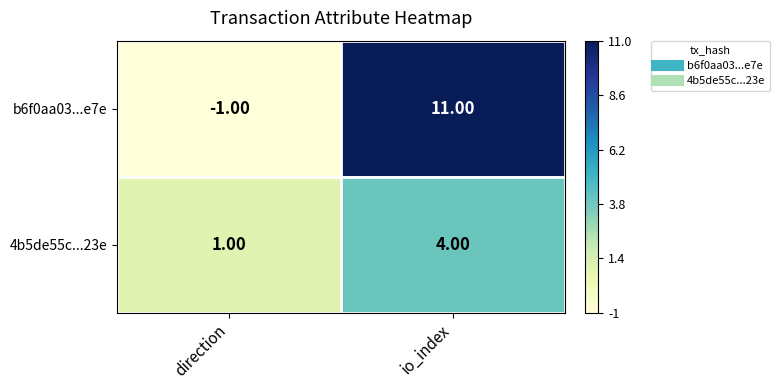

At which label is 4b5de55c...23e closest to 2?

direction